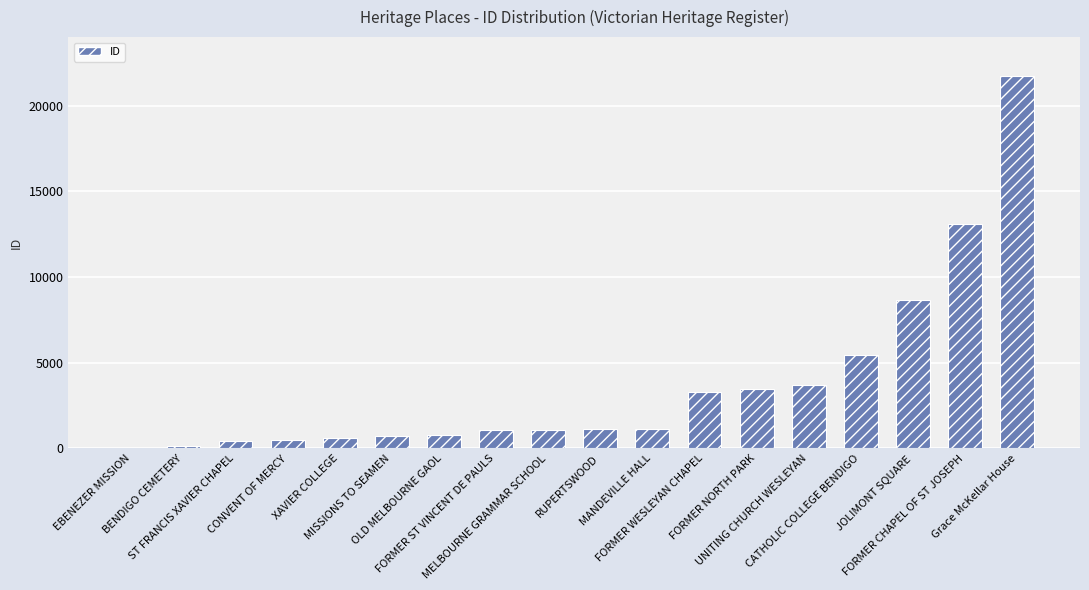

How many categories are shown in the chart?

18